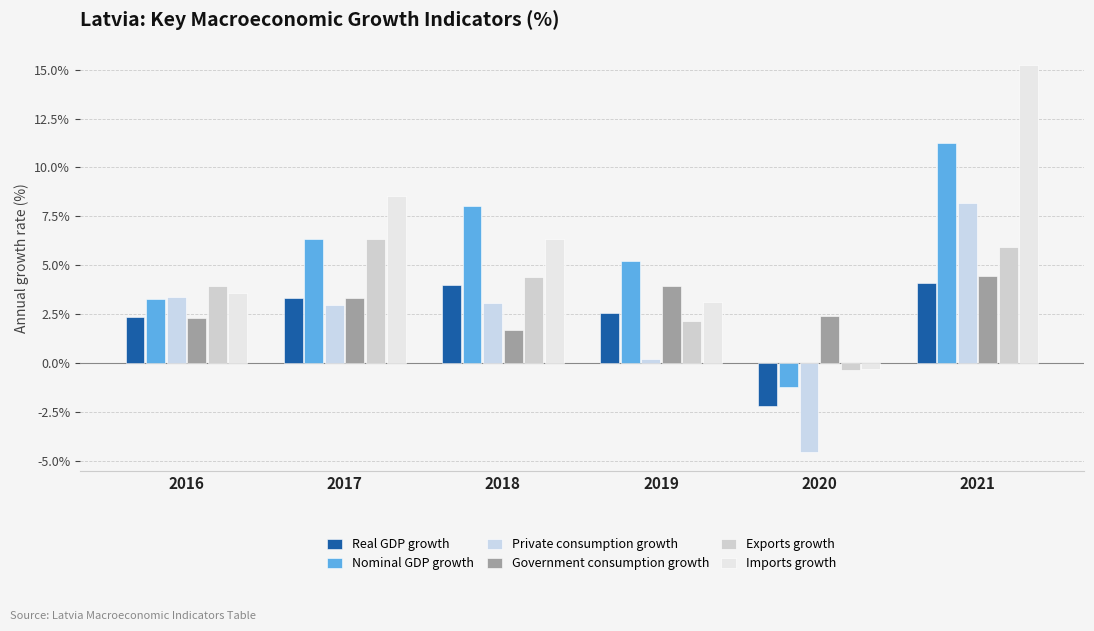

What is the sum of all Private consumption growth values?

13.2